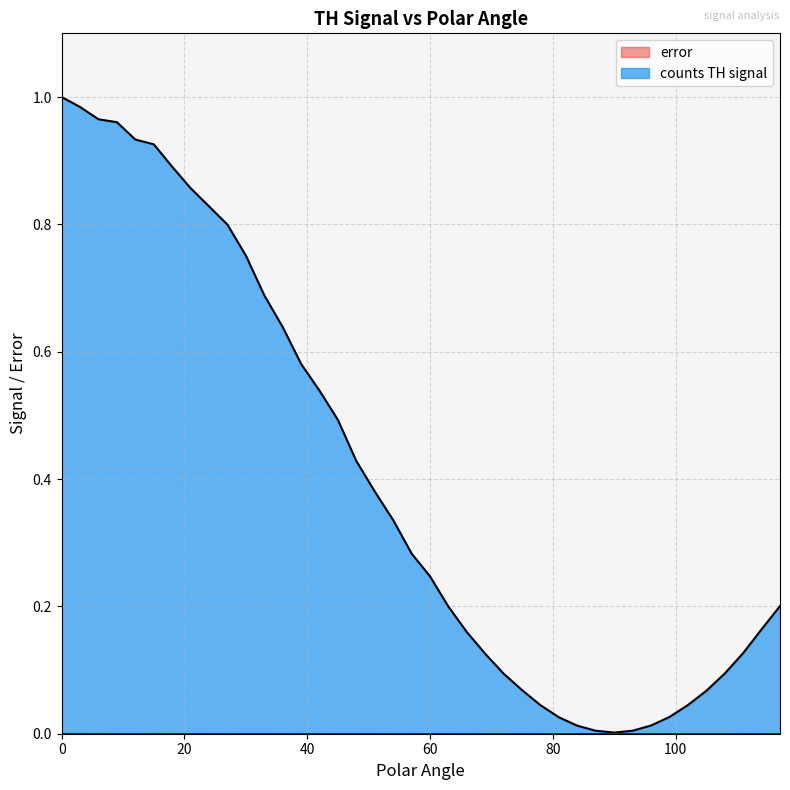

Does the chart display data point markers on the line(s)?

No